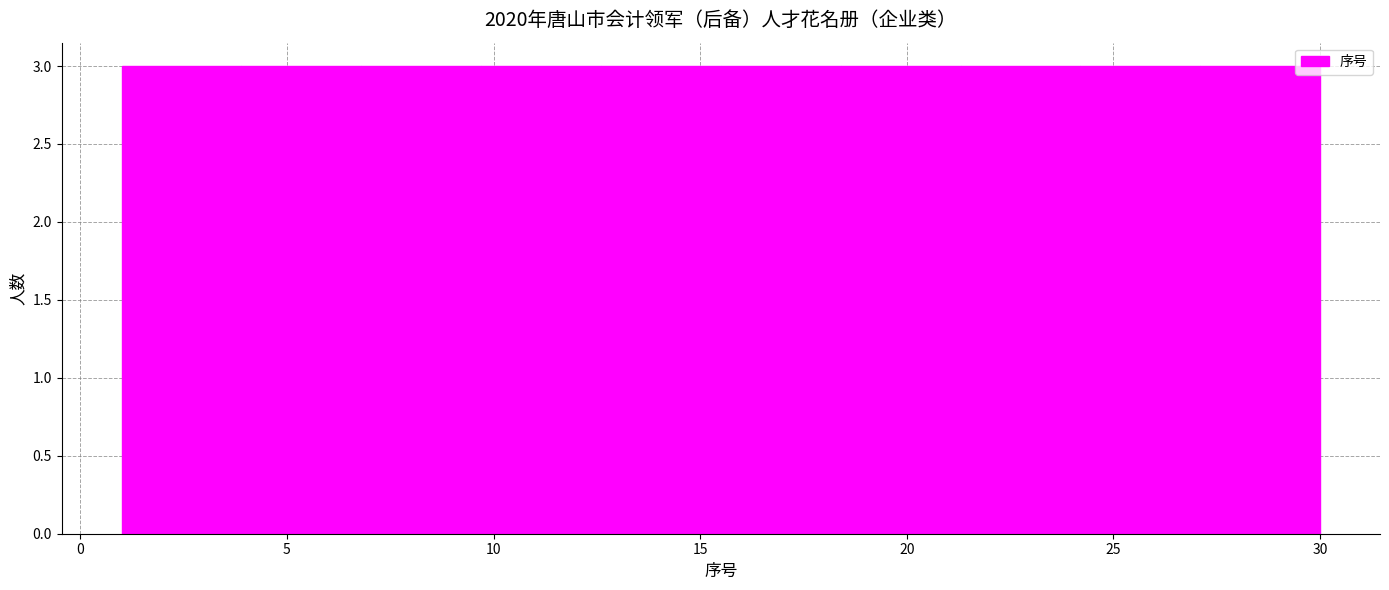

Reading left to right, transcribe this chart: for each bar, give the range it covers on the x-axis and its height. Neither the bar edges nor the heights are printed on the chart, so give them approximately, as read against the axes.

1.0 to 3.9: 3
3.9 to 6.8: 3
6.8 to 9.7: 3
9.7 to 12.6: 3
12.6 to 15.5: 3
15.5 to 18.4: 3
18.4 to 21.3: 3
21.3 to 24.2: 3
24.2 to 27.1: 3
27.1 to 30.0: 3